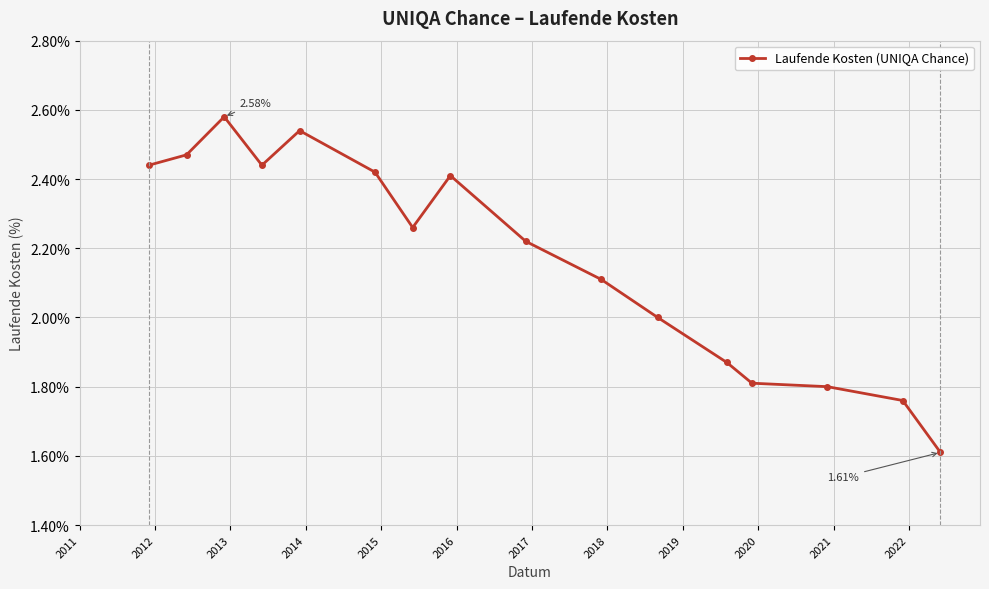

True or false: the data has more than 1 interior local peaks.

True